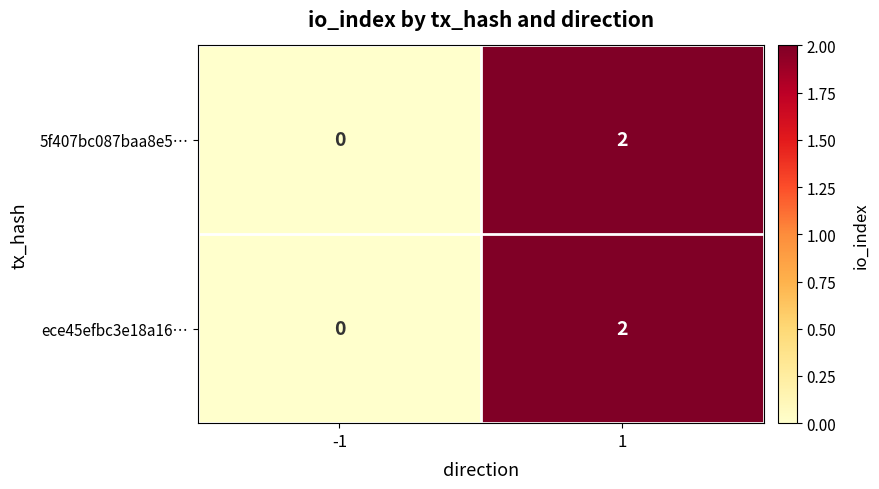

The value of 5f407bc087baa8e5… at 1 is 2. True or false?

True